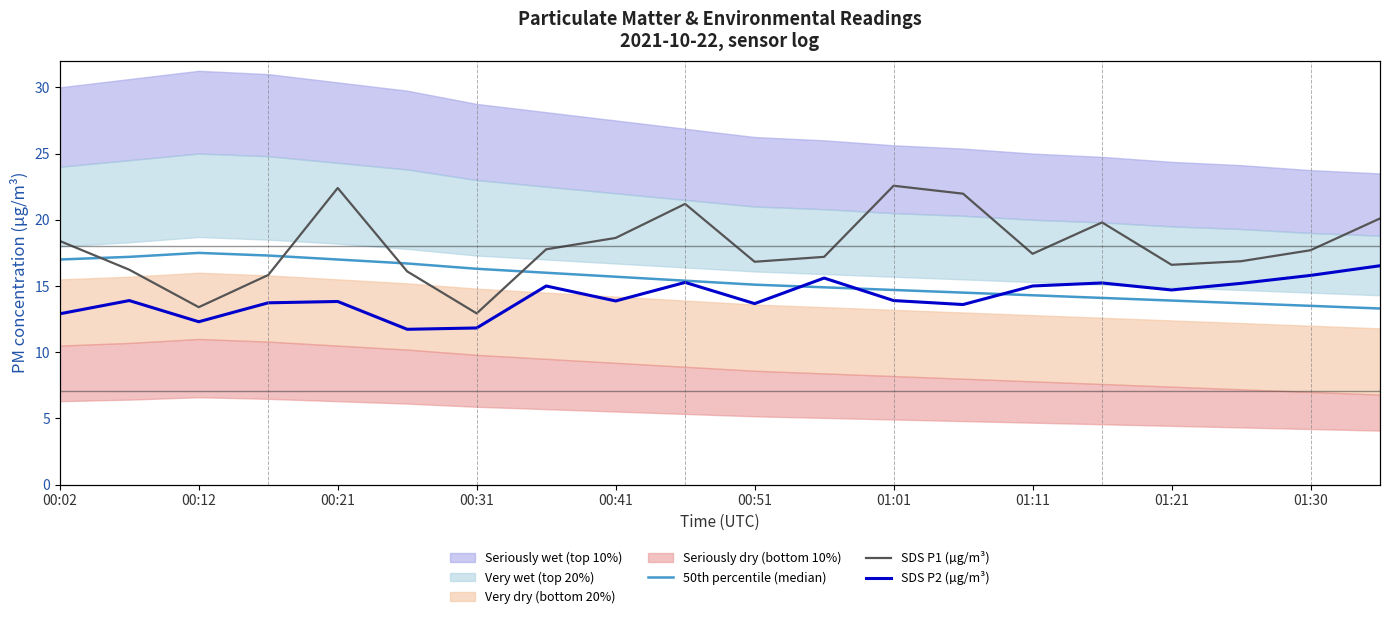

What is the difference between the second highest and minimum values in the SDS P2 (µg/m³) series?

4.1